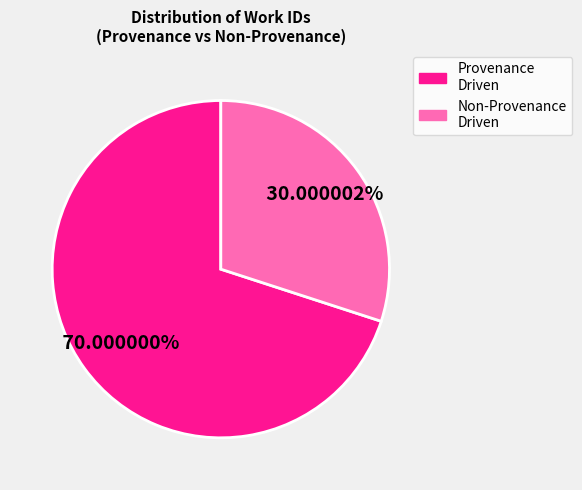

How many segments does this pie chart have?

2